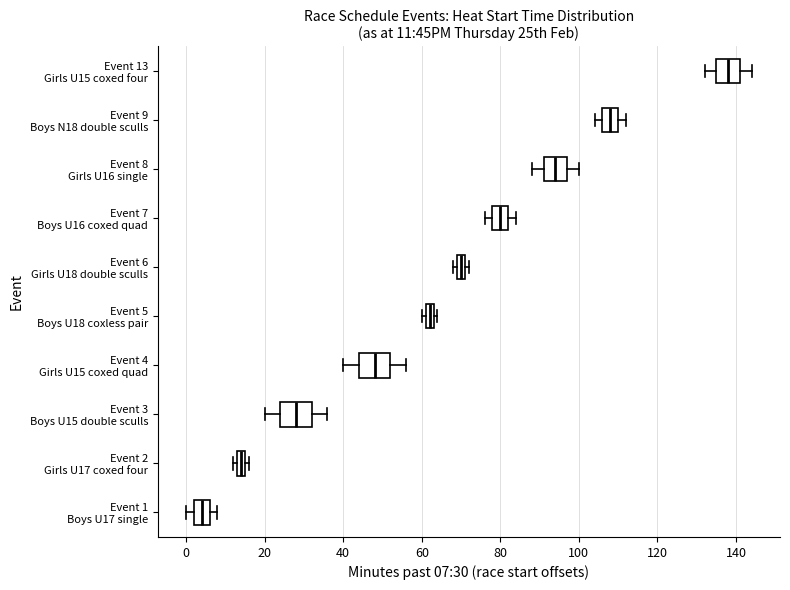

Which box has the furthest to the right median line?

Event 13 Girls U15 coxed four